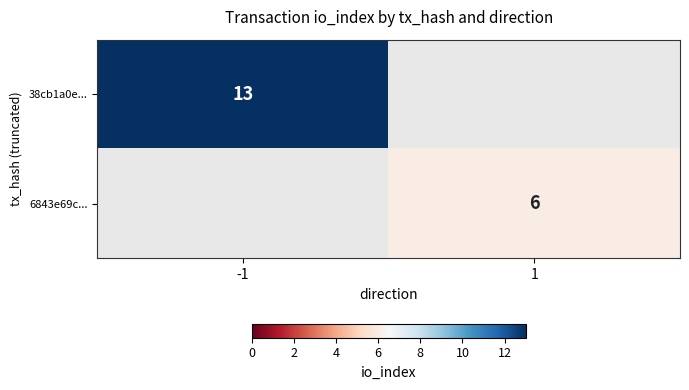

What is the lowest value of the 38cb1a0e... series?

13.0